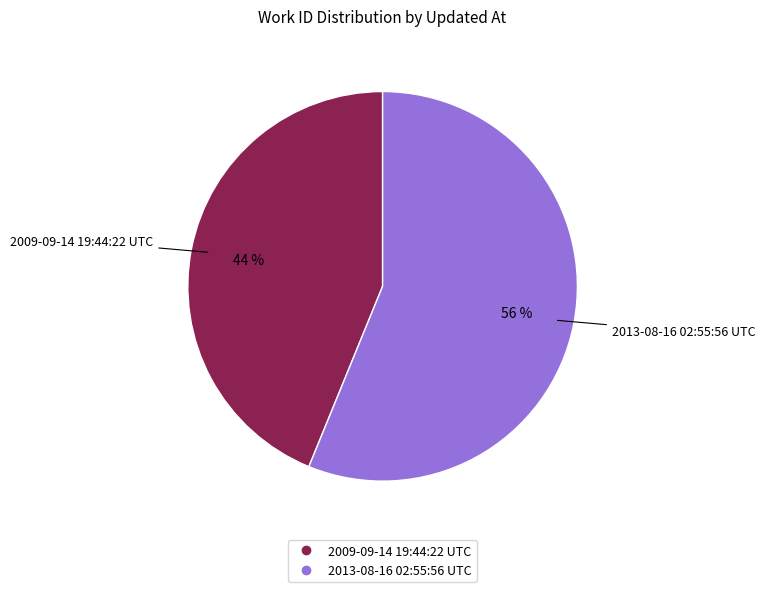

Does any single category account for the majority?

Yes